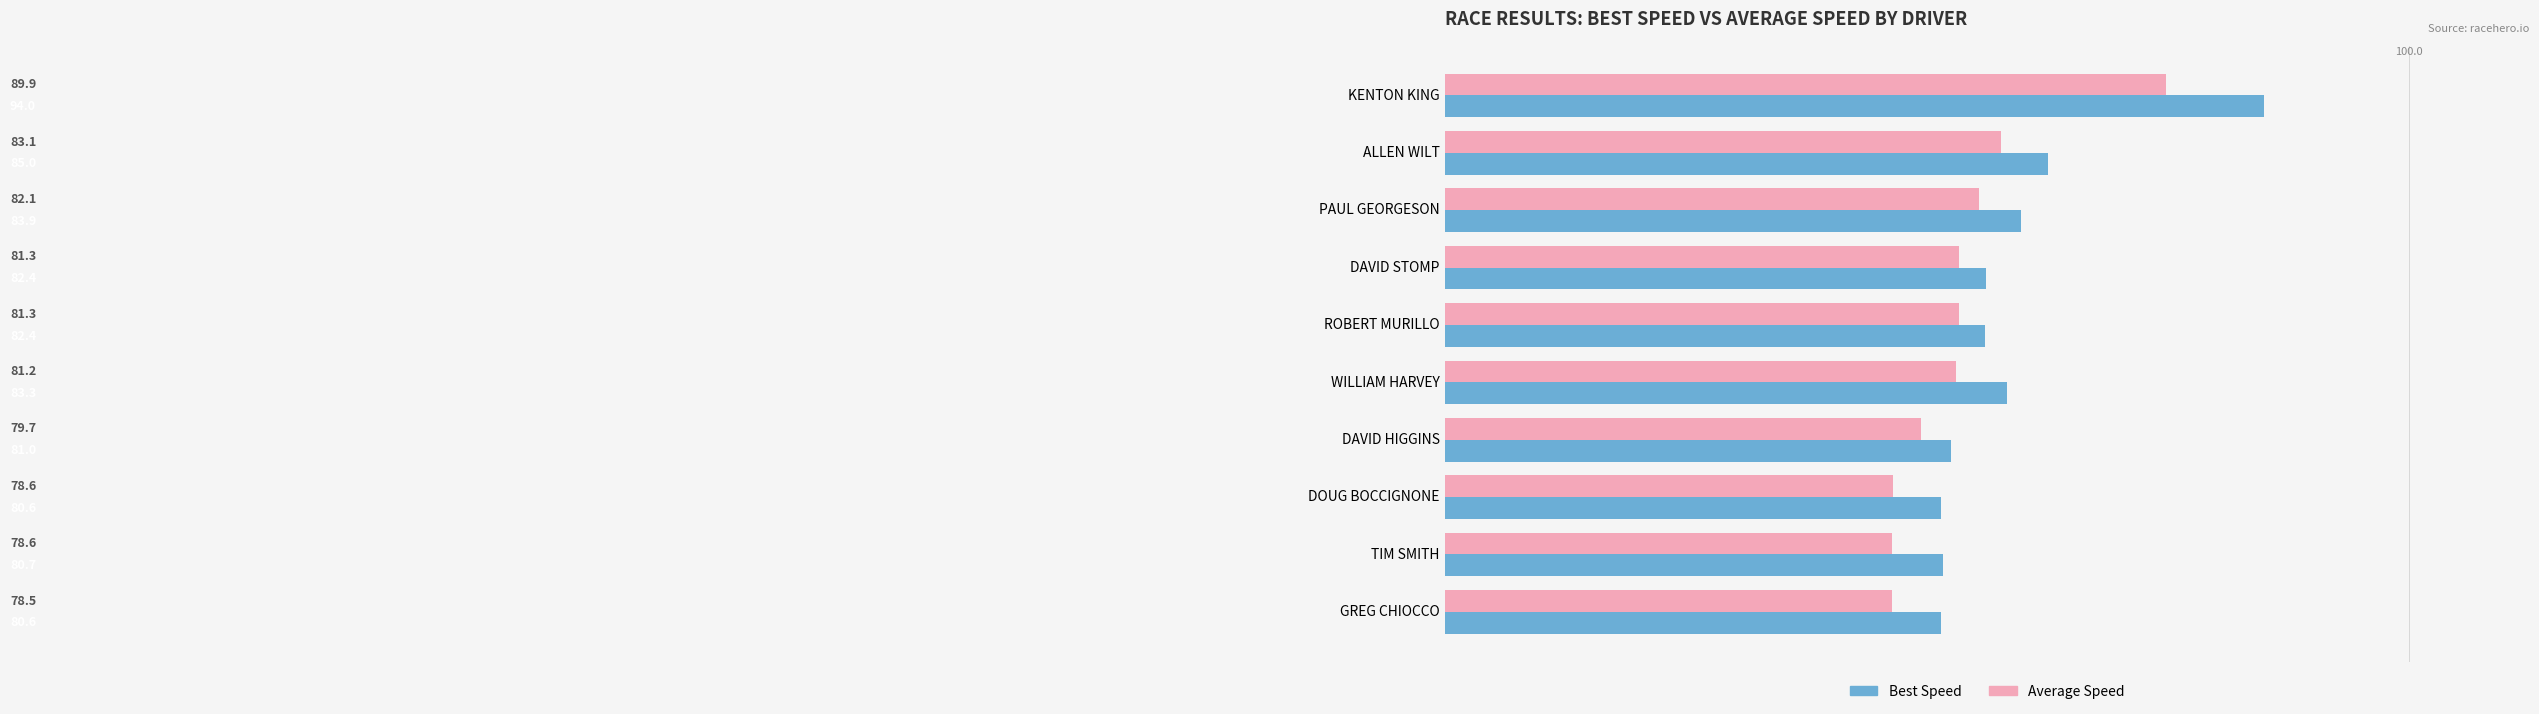

Which series has the largest total across all categories?

Best Speed